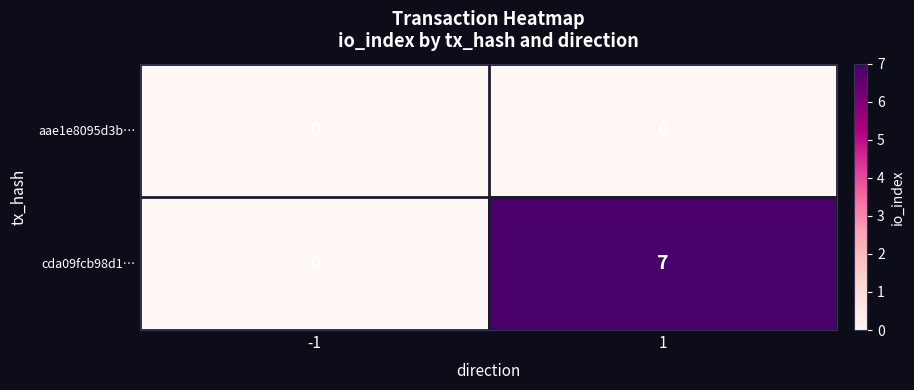

Which category has the highest value across all series?

1